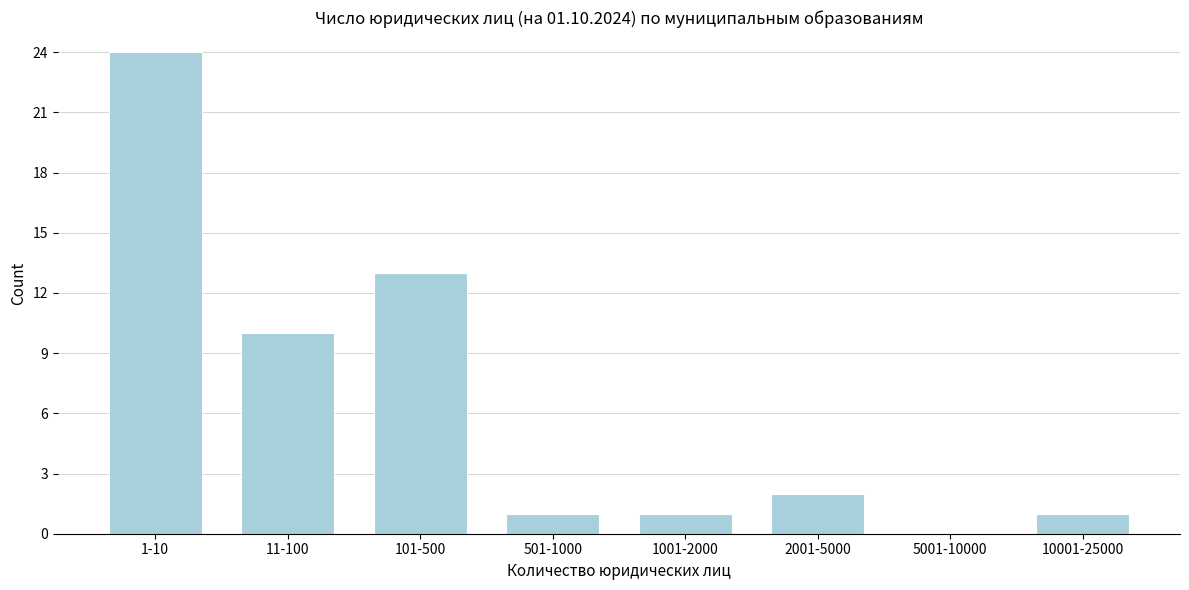

Reading left to right, what are all the values shown in this chart?

1-10=24	11-100=10	101-500=13	501-1000=1	1001-2000=1	2001-5000=2	5001-10000=0	10001-25000=1